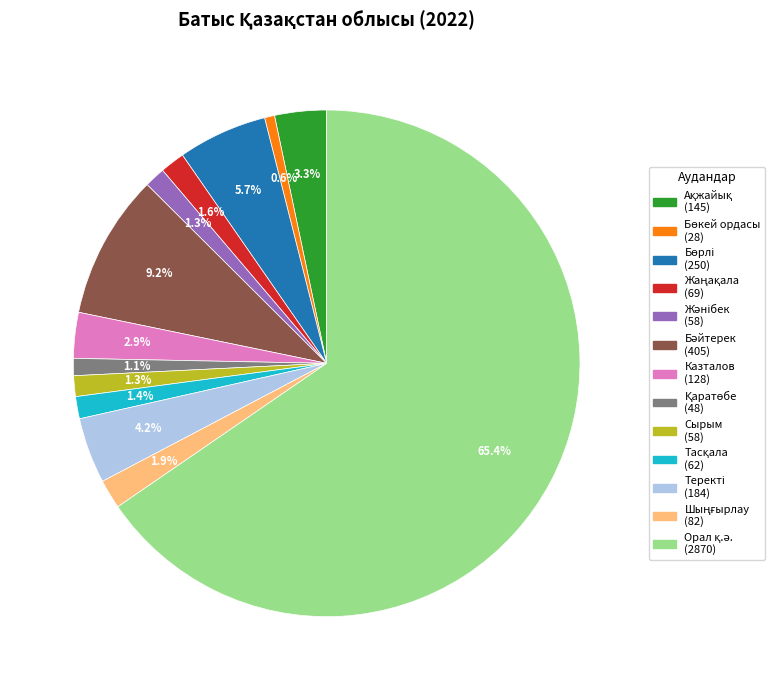

Does any single category account for the majority?

Yes